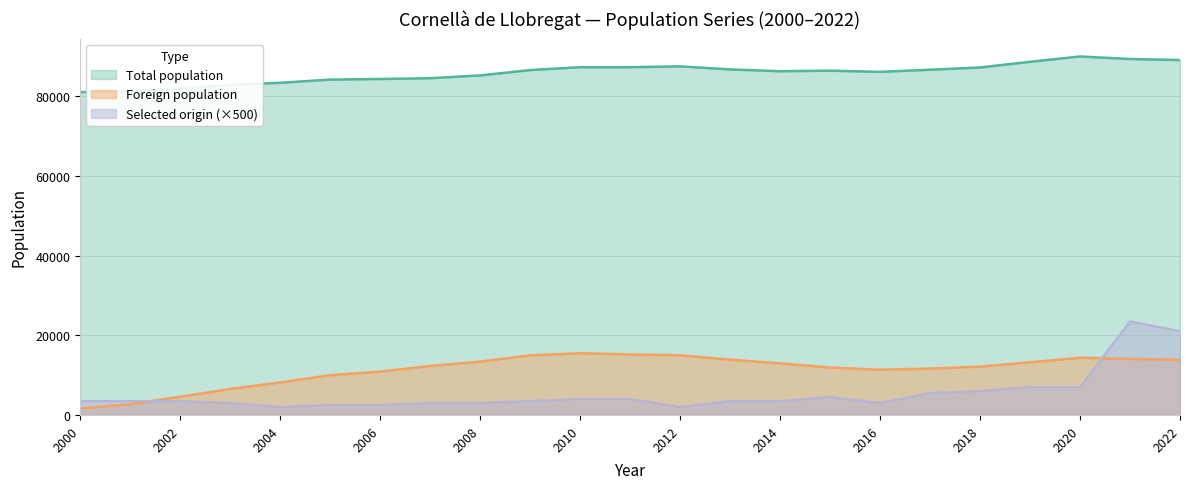

What are all the series names shown in the legend?

Total population, Foreign population, Selected origin (×500)